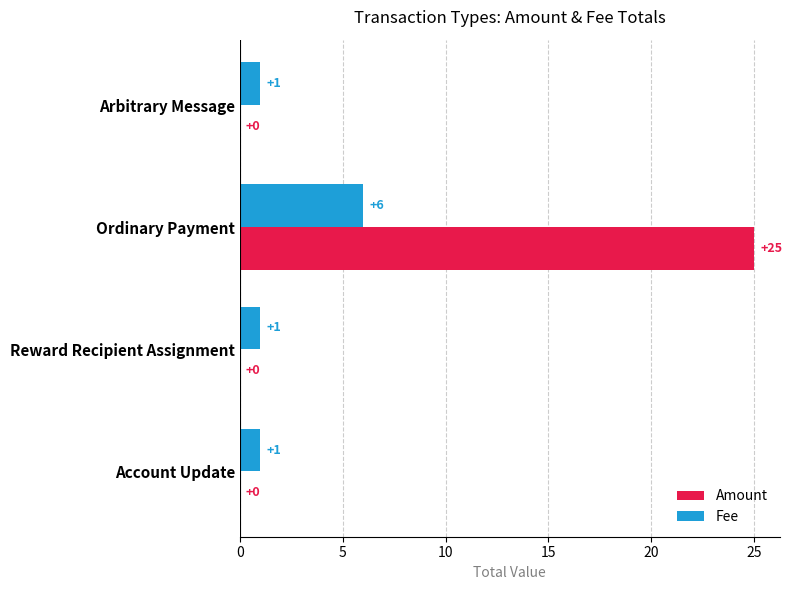

What is the greatest value displayed?

25